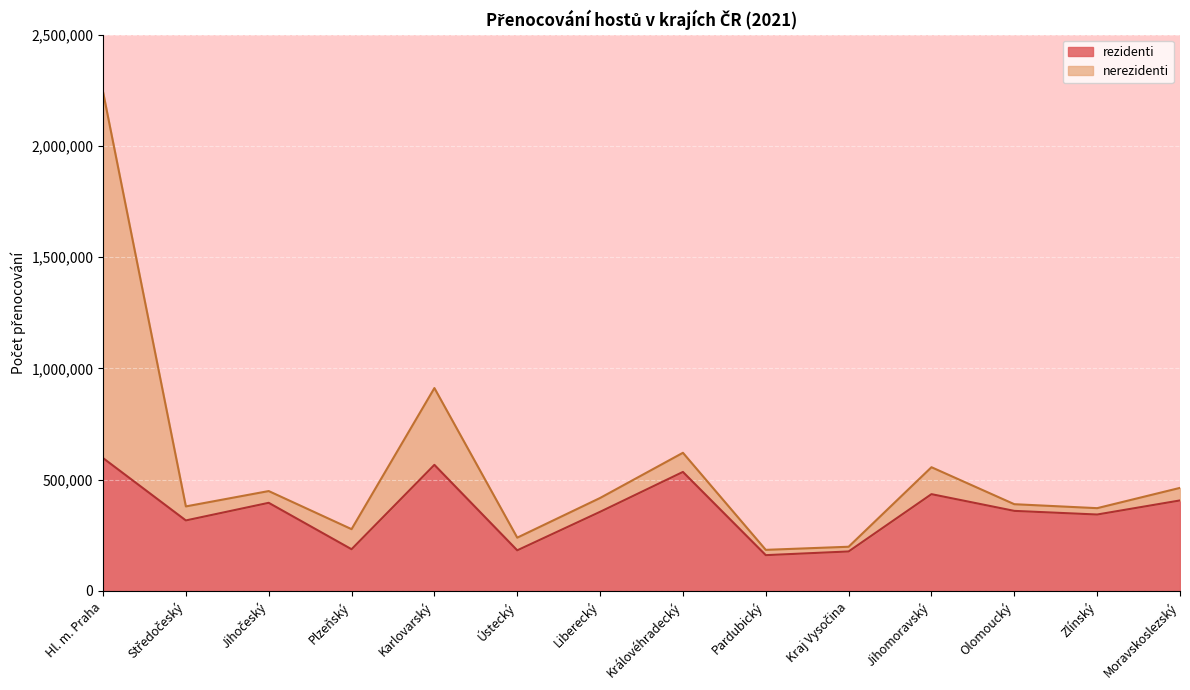

How many values are below 359608?

7